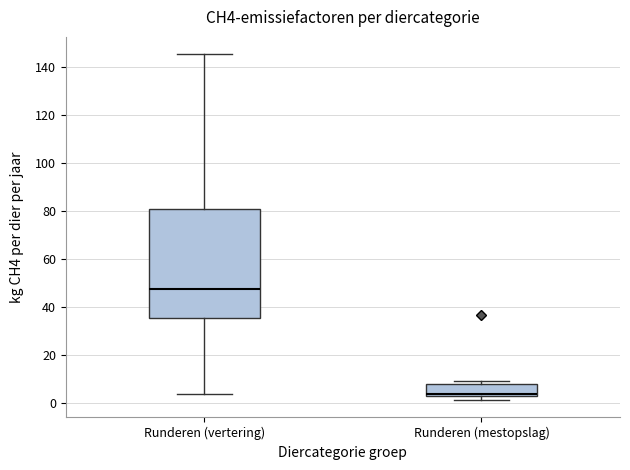

Where does the median line of the box for Runderen (mestopslag) sit on the y-axis? The values are not printed on the chart, so give them approximately, as read against the axis.

4